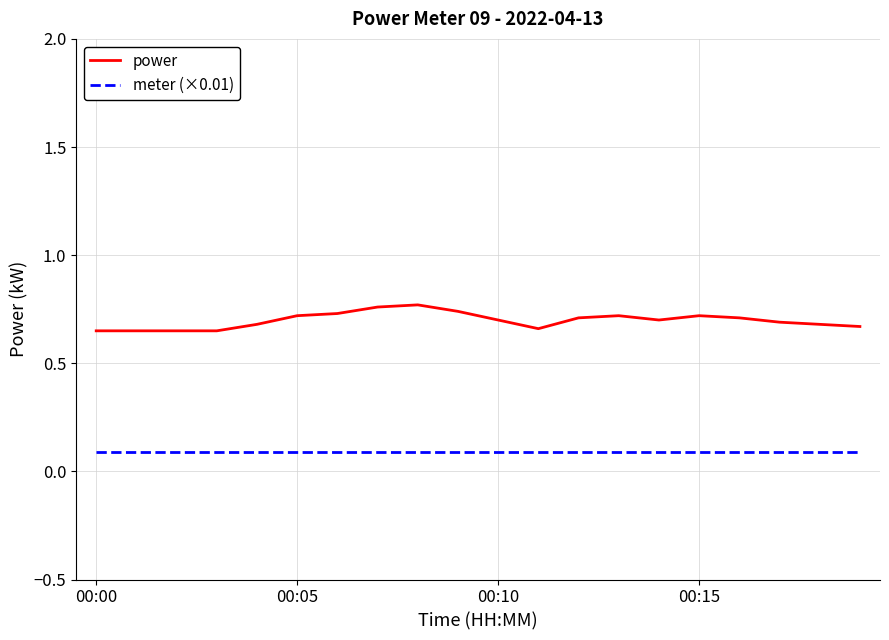

True or false: meter (×0.01) and power cross at least once.

False